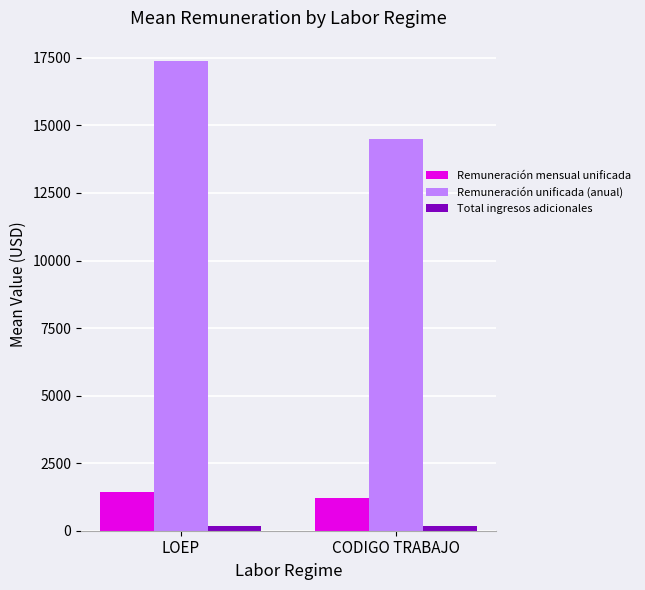

What is the approximate value of Total ingresos adicionales at CODIGO TRABAJO?

192.2